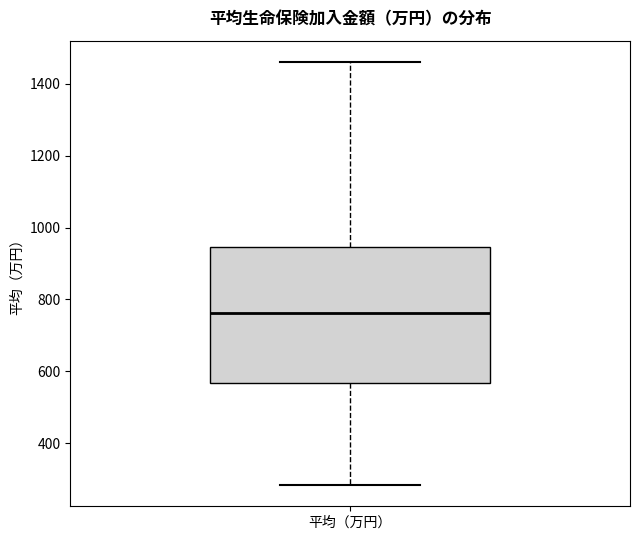

Transcribe this box plot: give where the median line is, the range the box spans, and where the two whiskers end, as read against the y-axis. The values are not printed on the chart, so give them approximately, as read against the axis.

median 760, box 560 to 940, whiskers 280 to 1460